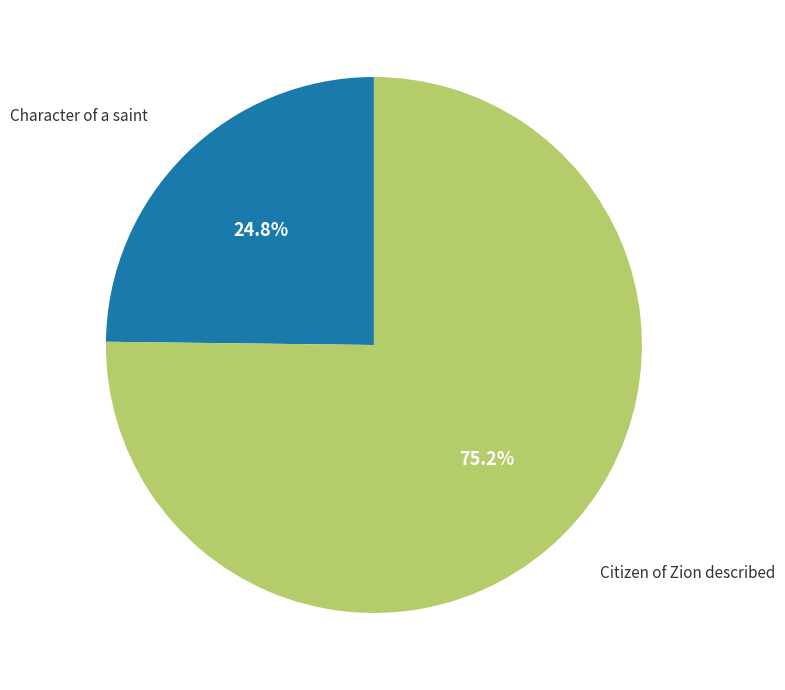

Is there any slice that represents more than half of the pie?

Yes